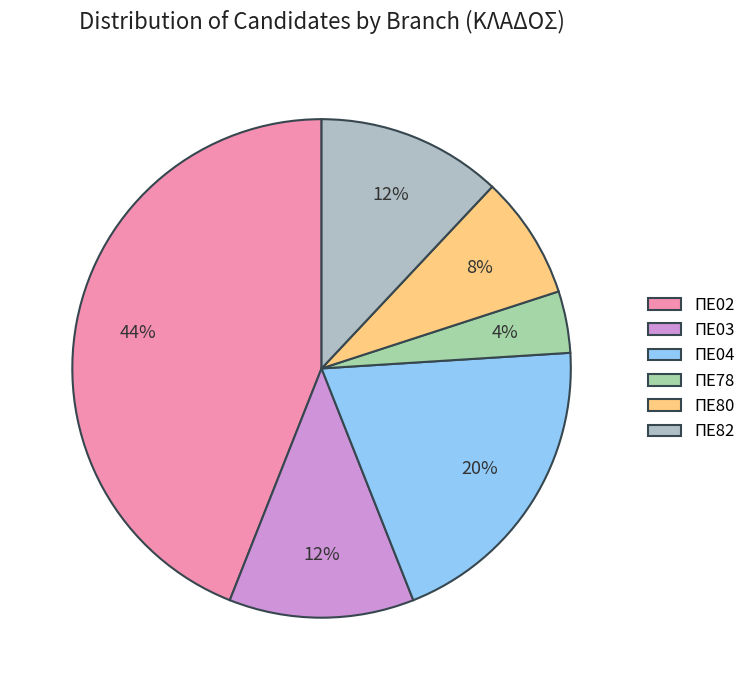

Which category has the biggest portion of the pie?

ΠΕ02